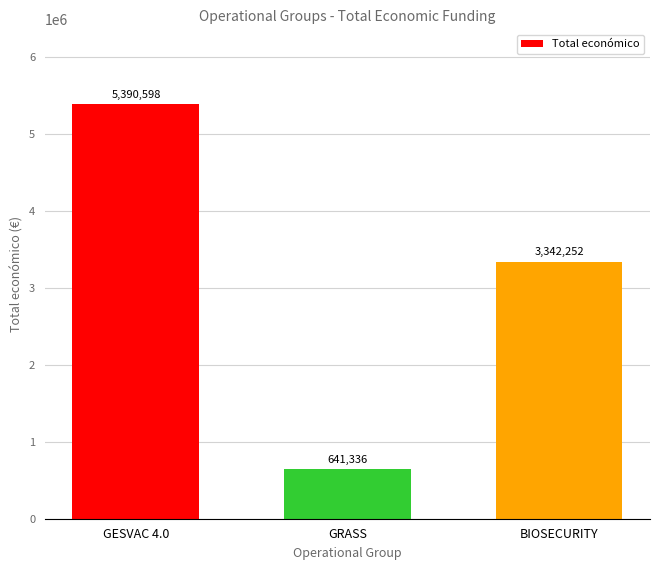

How many values are below 3342252?

1